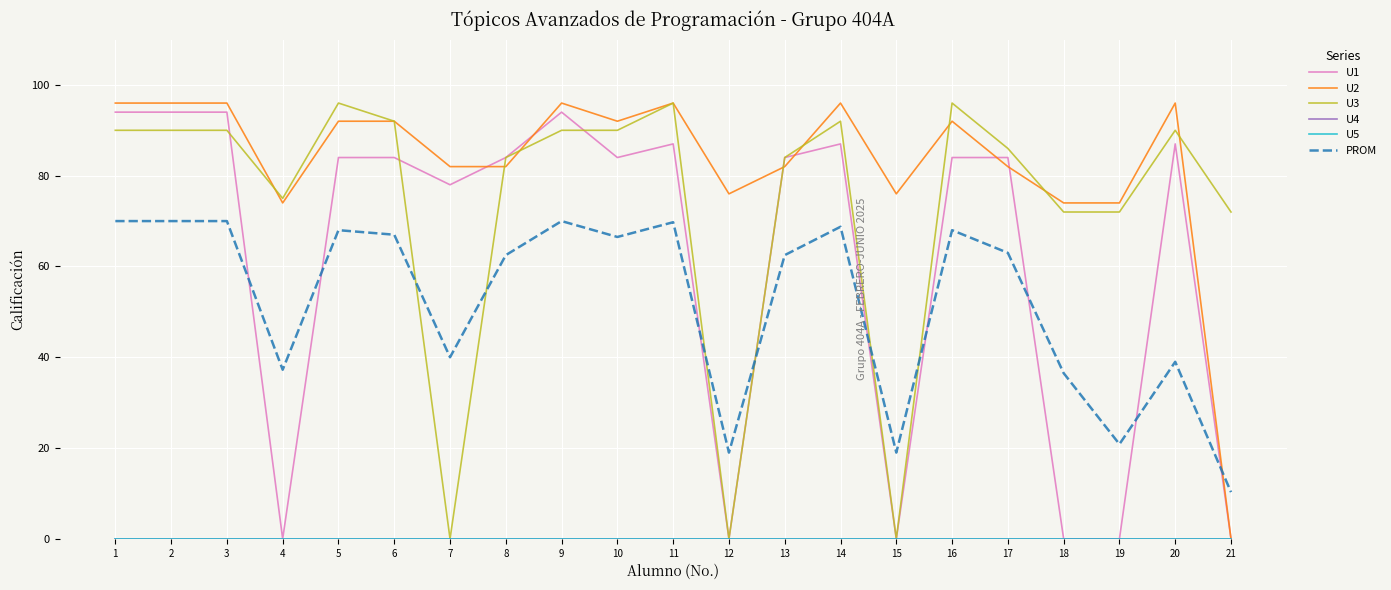

What is the sum of all PROM values?

1097.9